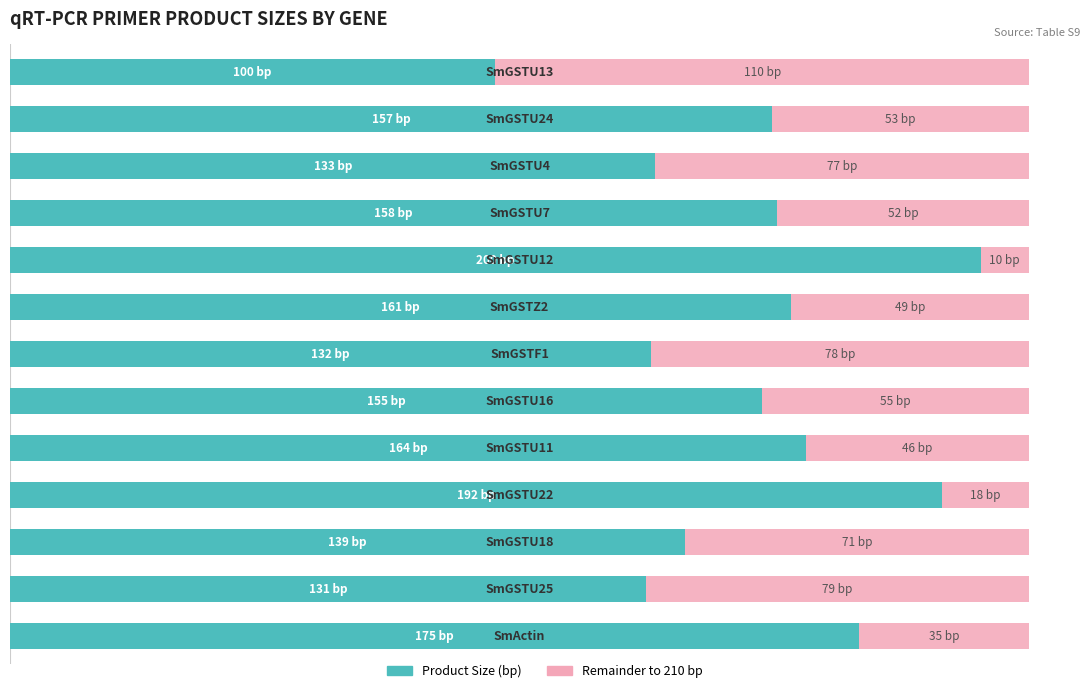

What are all the series names shown in the legend?

Product Size (bp), Remainder to 210 bp